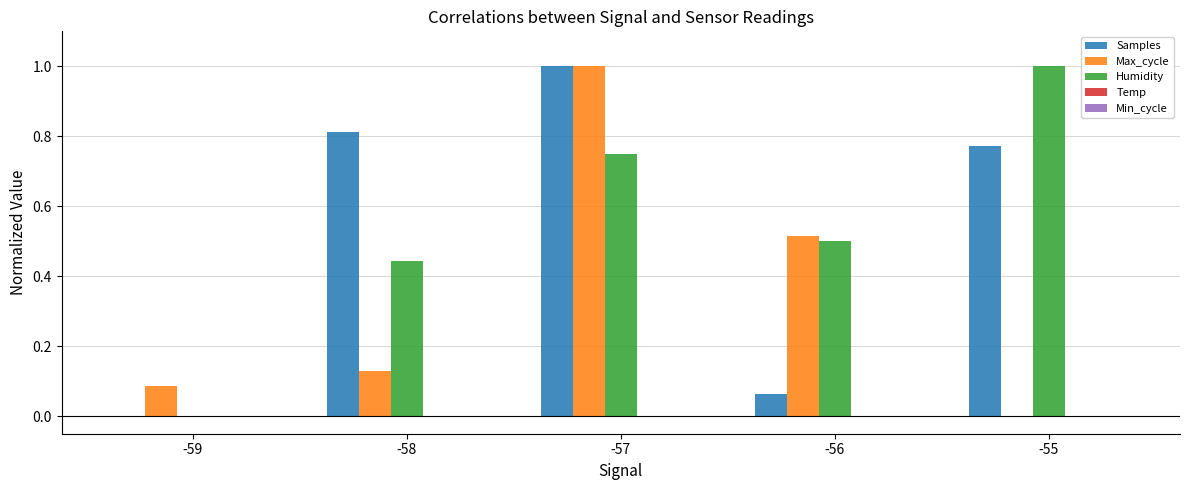

What is the maximum value shown in the chart?

1.0